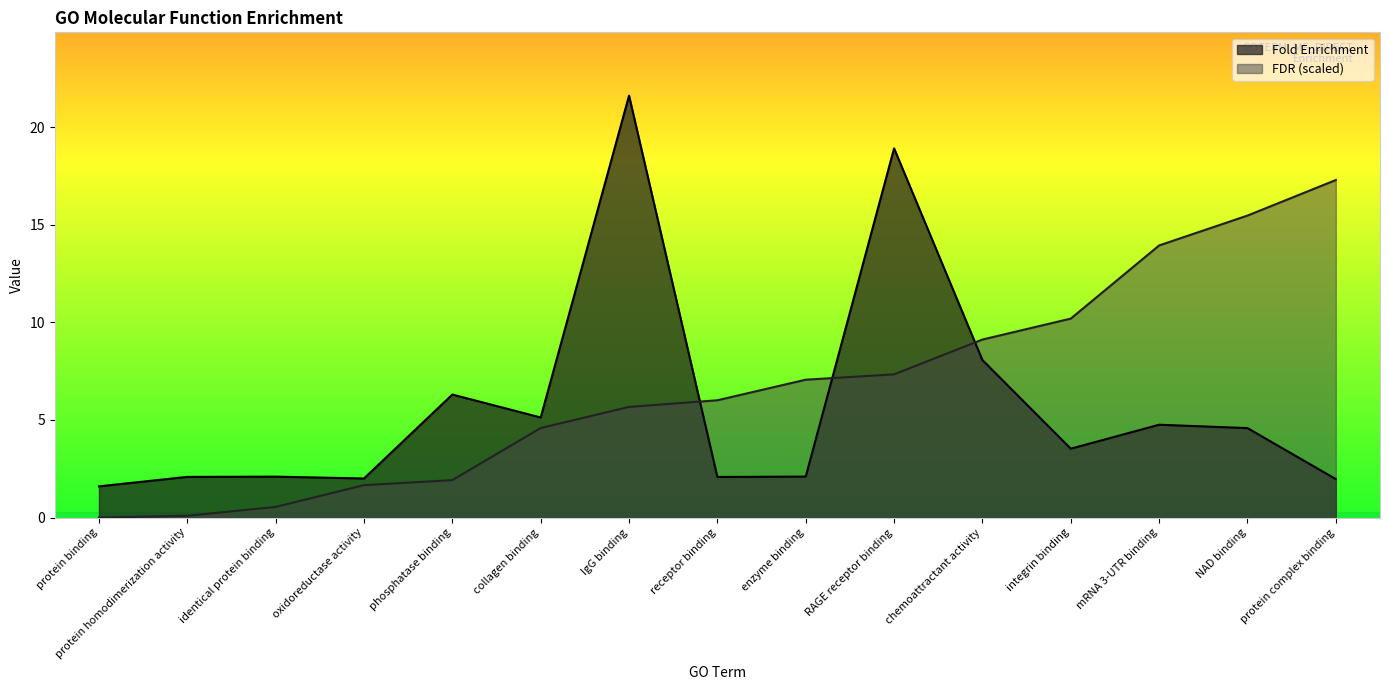

How many lines are shown in the chart?

2